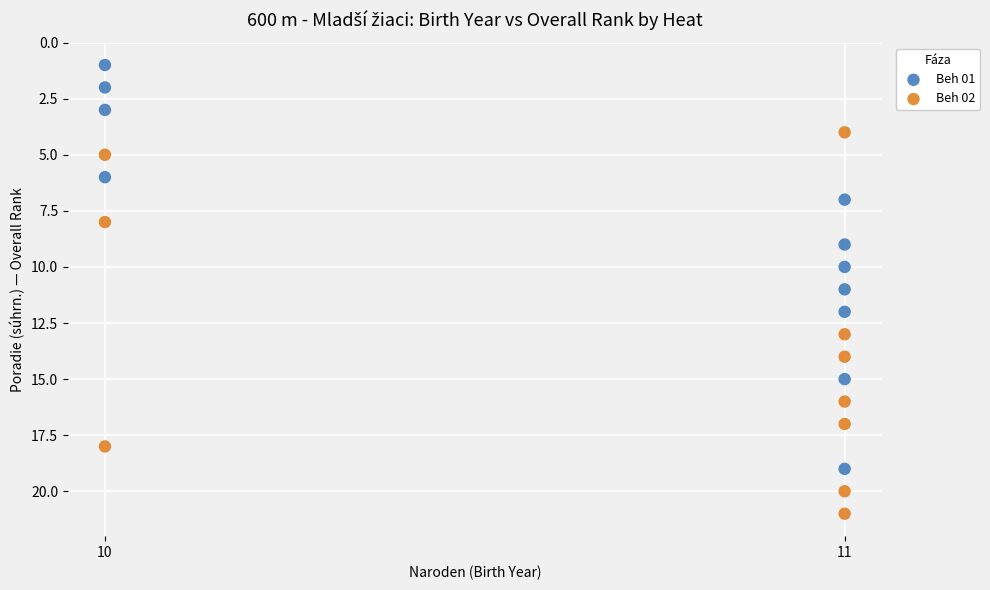

Which series contains the highest Y value?

Beh 02